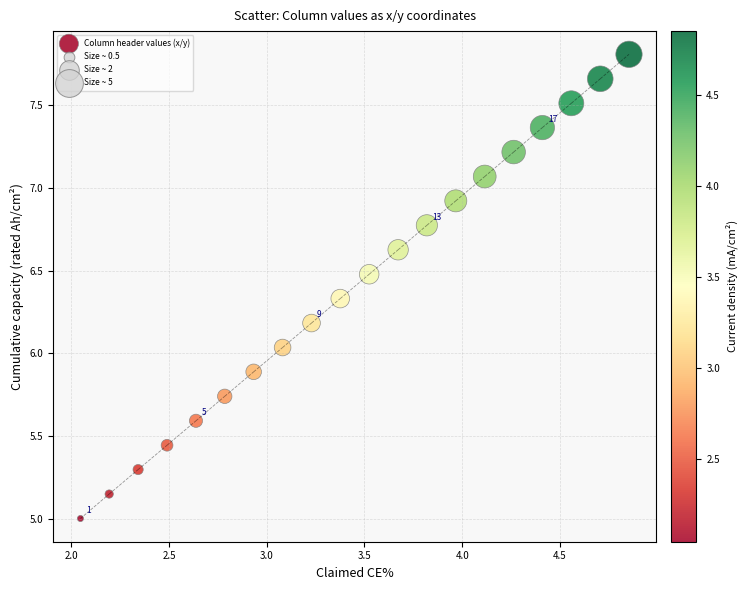

What is the range of Y values (max minus min)?

2.8